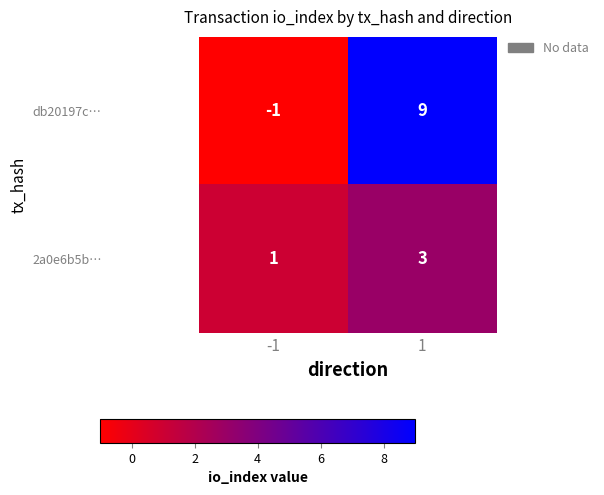

What is the average value of the db20197c… series?

4